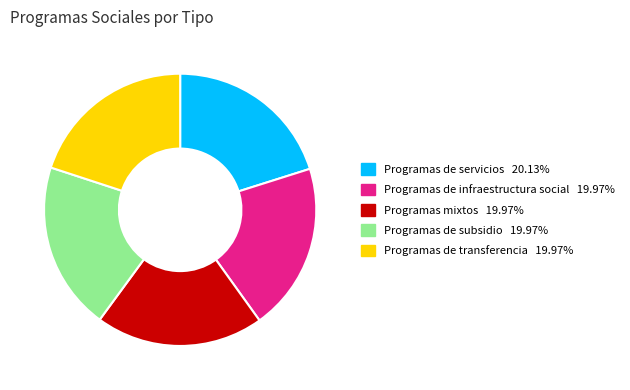

Approximately how many times larger is the value at Programas de transferencia compared to Programas de servicios?

1.0